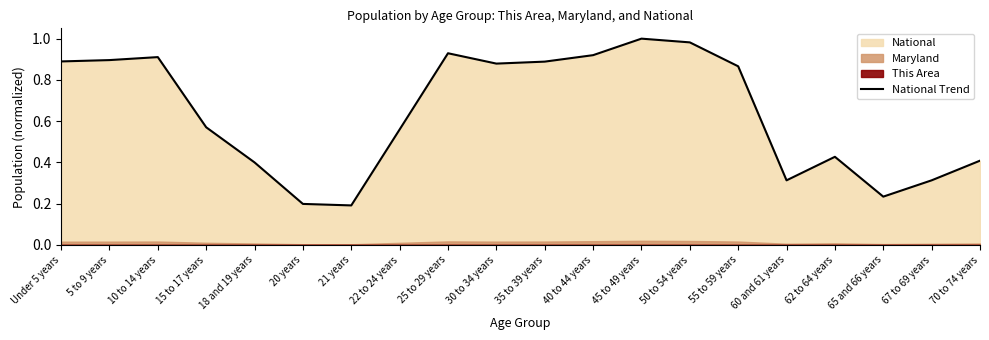

Rank the categories by value from highest to lowest.

45 to 49 years, 50 to 54 years, 25 to 29 years, 40 to 44 years, 10 to 14 years, 5 to 9 years, Under 5 years, 35 to 39 years, 30 to 34 years, 55 to 59 years, 15 to 17 years, 22 to 24 years, 62 to 64 years, 70 to 74 years, 18 and 19 years, 67 to 69 years, 60 and 61 years, 65 and 66 years, 20 years, 21 years